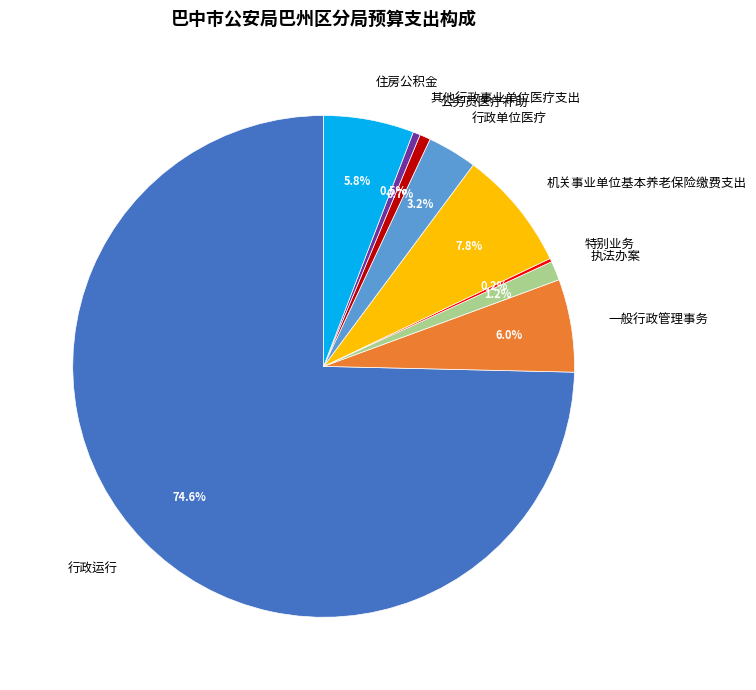

Is there any slice that represents more than half of the pie?

Yes